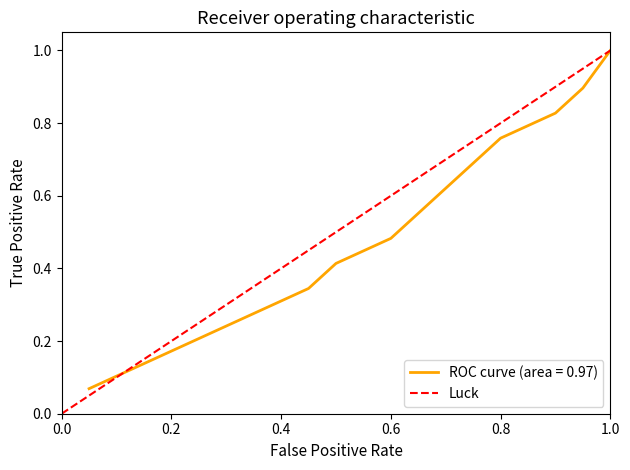

The value of ROC curve (area = 0.97) at 1.0 is 1.7. True or false?

False